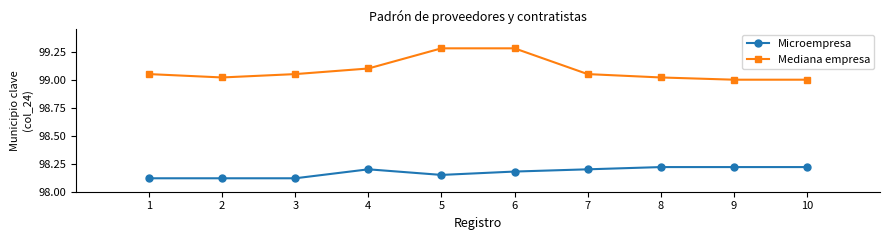

List the series in order of their peak value, lowest first.

Microempresa, Mediana empresa